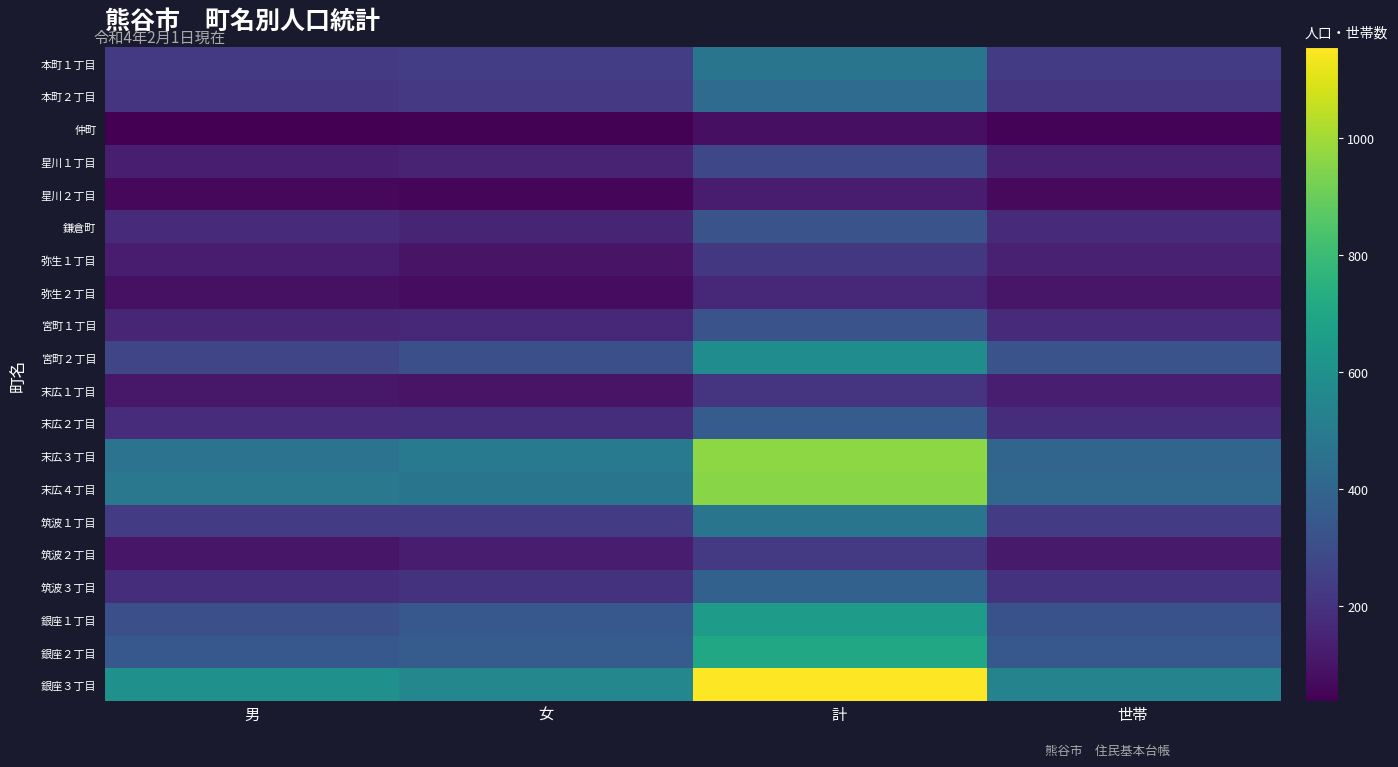

Reading right to left, transcribe all the data shown in this chart.

本町１丁目: 世帯=231	計=470	女=243	男=227
本町２丁目: 世帯=205	計=430	女=225	男=205
仲町: 世帯=48	計=84	女=46	男=38
星川１丁目: 世帯=134	計=279	女=146	男=133
星川２丁目: 世帯=65	計=121	女=58	男=63
鎌倉町: 世帯=176	計=325	女=153	男=172
弥生１丁目: 世帯=142	計=217	女=95	男=122
弥生２丁目: 世帯=104	計=166	女=77	男=89
宮町１丁目: 世帯=175	計=324	女=167	男=157
宮町２丁目: 世帯=325	計=581	女=311	男=270
末広１丁目: 世帯=130	計=210	女=99	男=111
末広２丁目: 世帯=183	計=362	女=182	男=180
末広３丁目: 世帯=403	計=964	女=500	男=464
末広４丁目: 世帯=414	計=958	女=472	男=486
筑波１丁目: 世帯=236	計=470	女=233	男=237
筑波２丁目: 世帯=120	計=228	女=123	男=105
筑波３丁目: 世帯=201	計=383	女=200	男=183
銀座１丁目: 世帯=319	計=656	女=345	男=311
銀座２丁目: 世帯=346	計=706	女=362	男=344
銀座３丁目: 世帯=538	計=1155	女=557	男=598